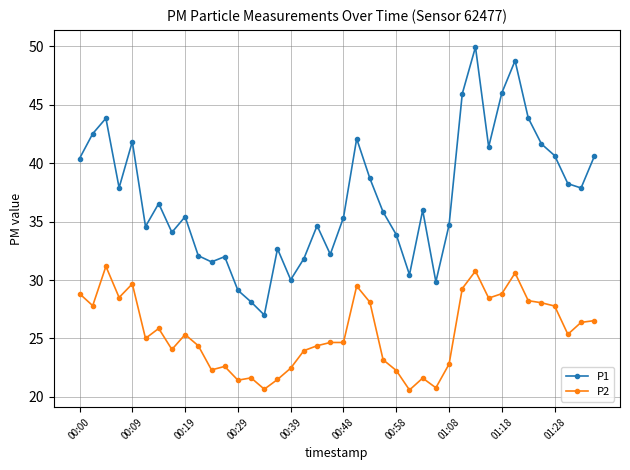

What is the greatest value displayed?

50.0